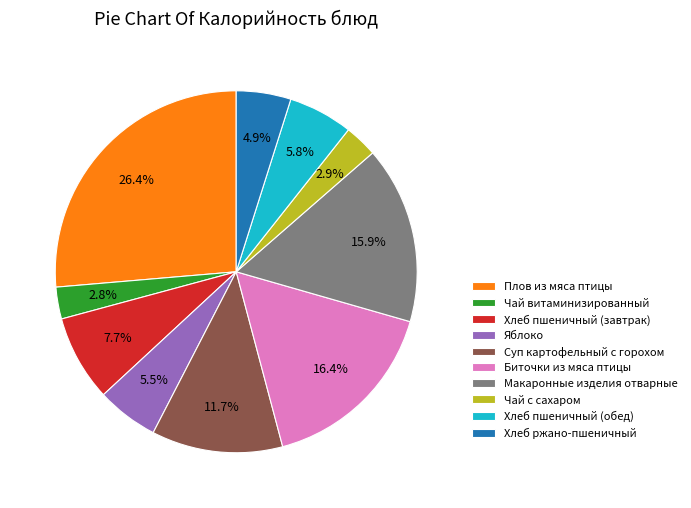

Does Хлеб пшеничный (обед) represent more than half of the total?

No